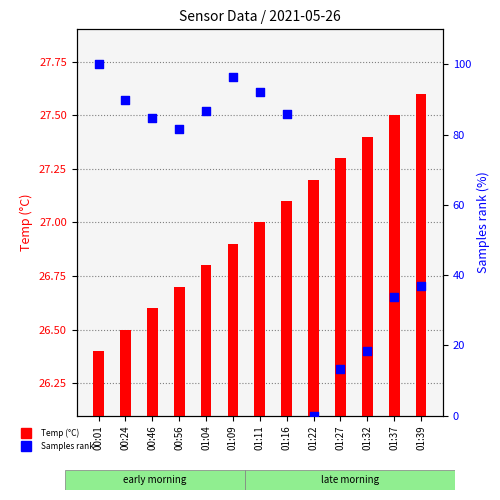

At which category is the sum across all series the highest?

00:01